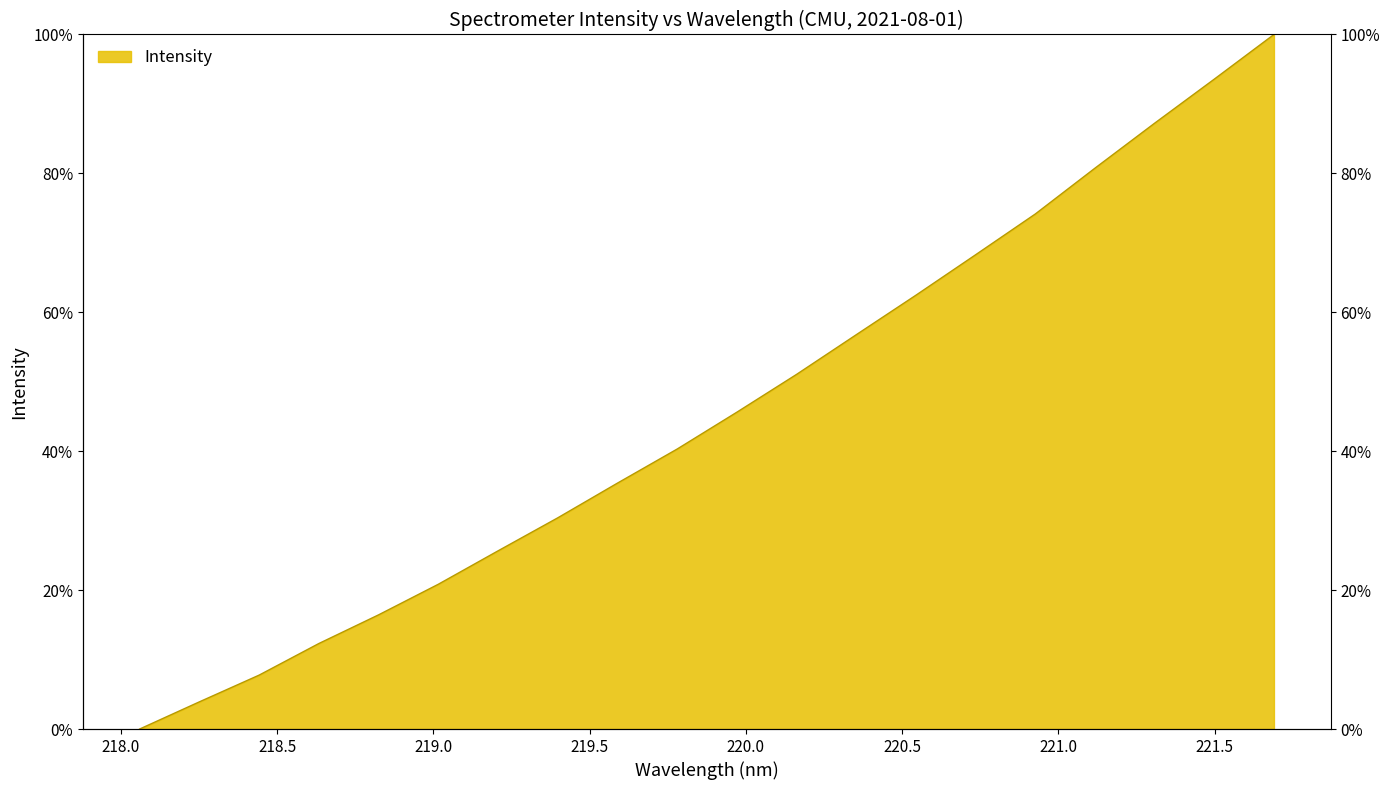

What position from the left is 219.7801?

10